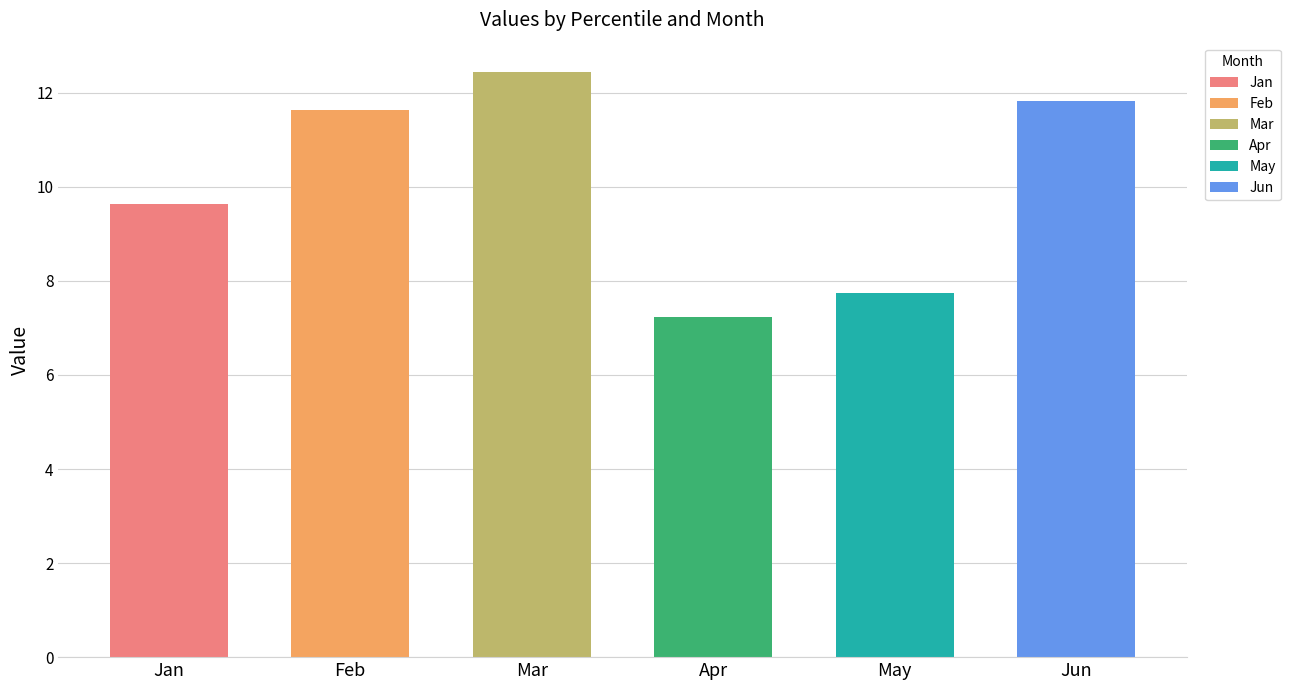

Reading left to right, extract all data points from this chart.

Jan=9.6	Feb=11.6	Mar=12.4	Apr=7.2	May=7.7	Jun=11.8